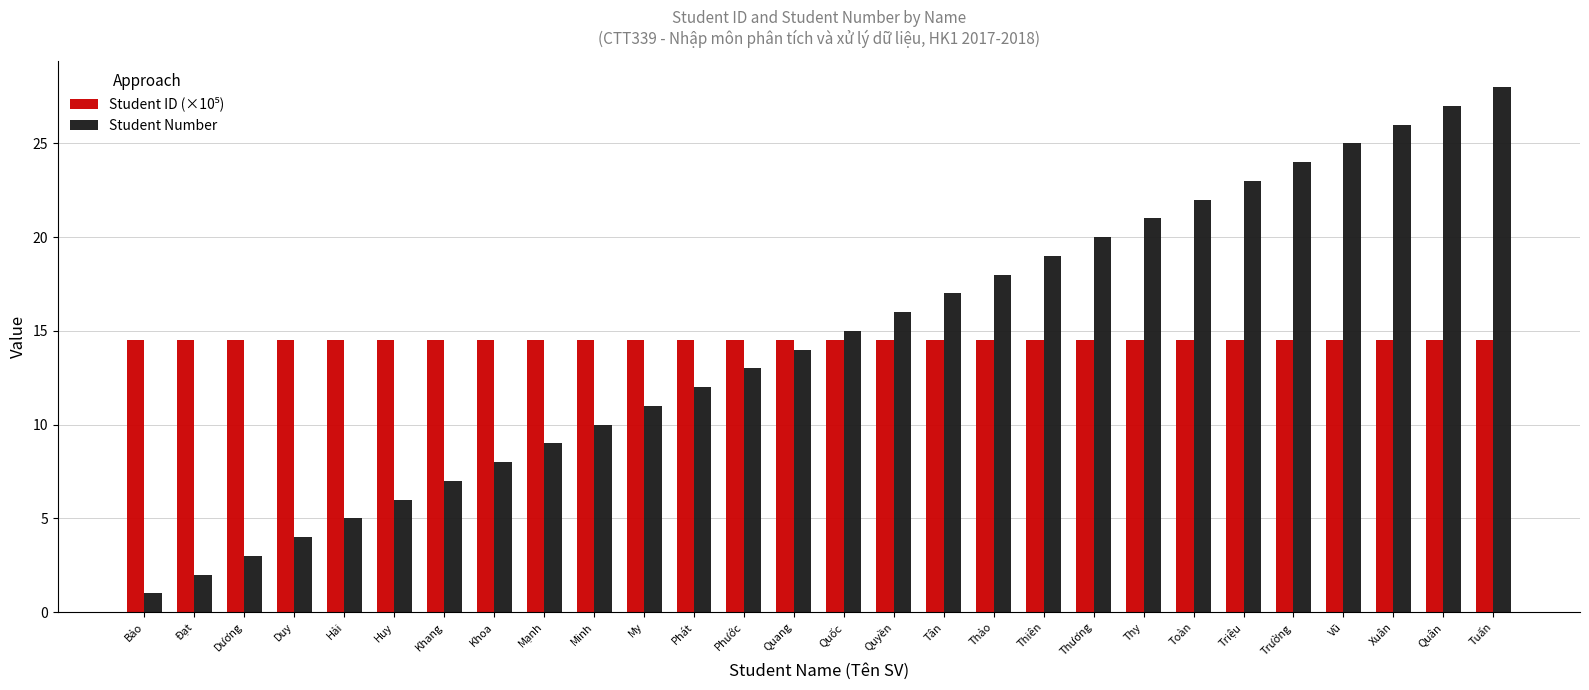

What is the value of the Student Number bar at the 17th from the left?

17.0